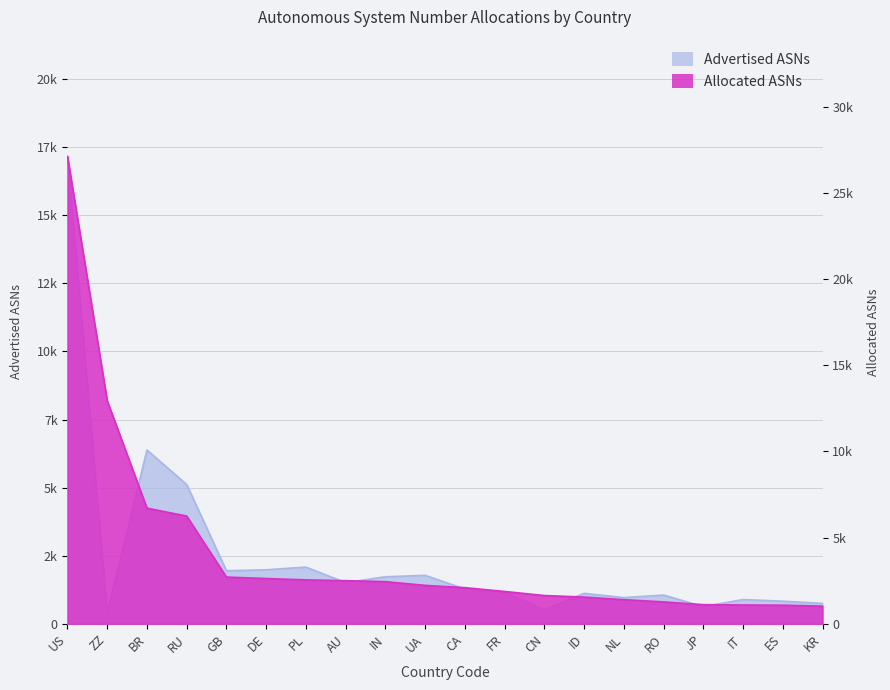

Reading left to right, transcribe all the data shown in this chart.

Advertised ASNs: US=17154	ZZ=410	BR=6382	RU=5114	GB=1950	DE=1985	PL=2083	AU=1514	IN=1729	UA=1781	CA=1278	FR=1166	CN=522	ID=1120	NL=964	RO=1057	JP=633	IT=892	ES=833	KR=752
Allocated ASNs: US=27114	ZZ=12939	BR=6714	RU=6255	GB=2714	DE=2631	PL=2551	AU=2507	IN=2448	UA=2233	CA=2100	FR=1879	CN=1644	ID=1554	NL=1402	RO=1275	JP=1115	IT=1095	ES=1083	KR=1027